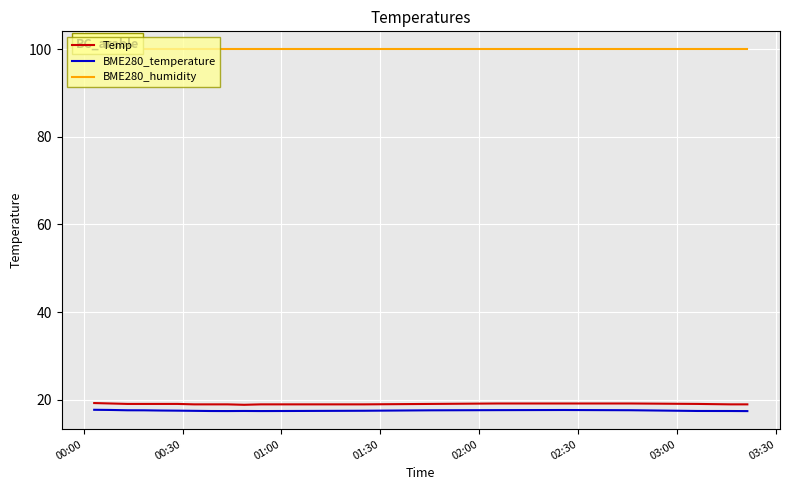

How many interior local valleys does the Temp series have?

1